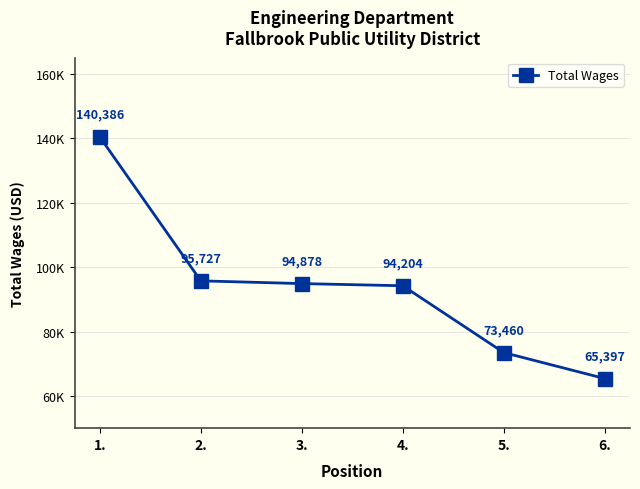

True or false: there are more than 2 points higher than both neighbors.

False